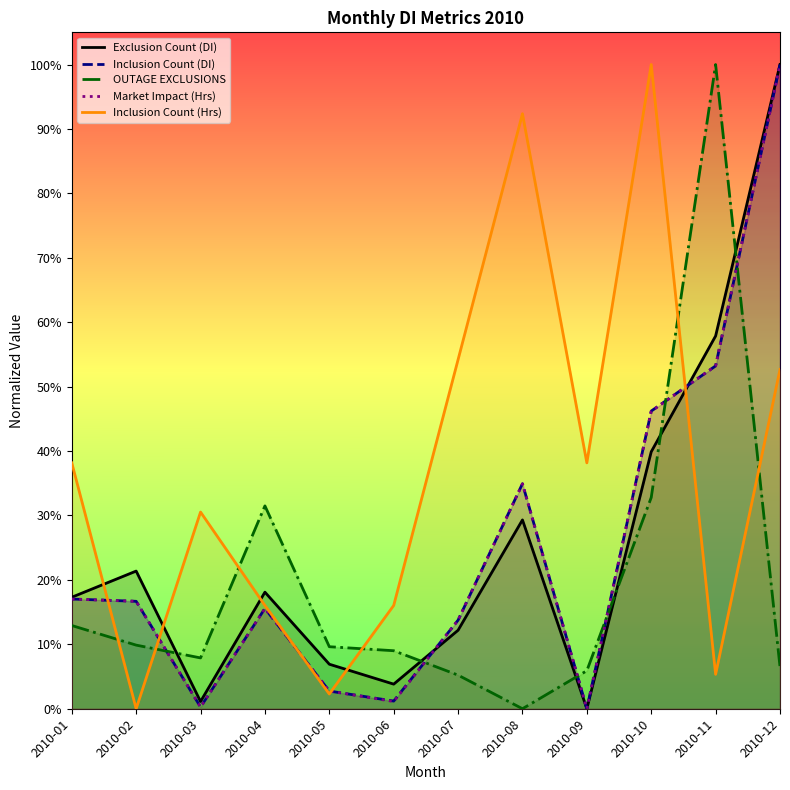

How many values in the Exclusion Count (DI) series exceed 0?

11